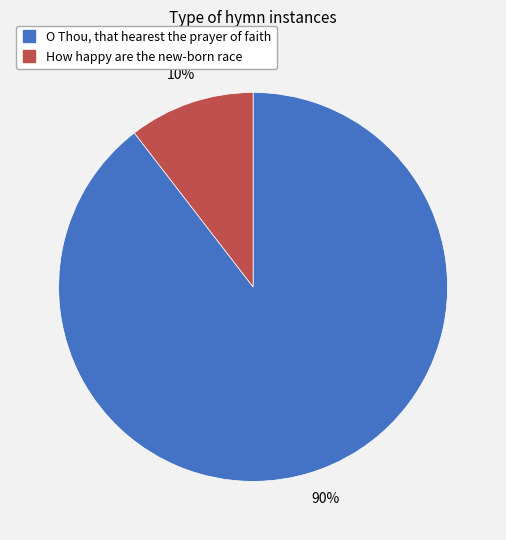

Combined, do O Thou, that hearest the prayer of faith and How happy are the new-born race account for over 50%?

Yes